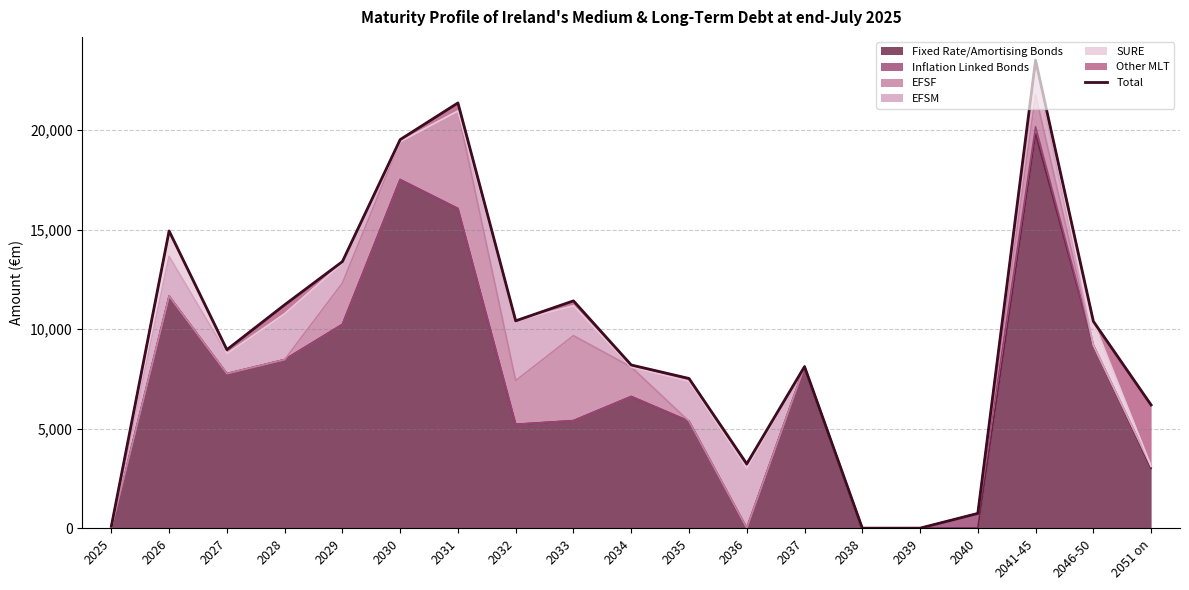

What position from the left is 2040?

16